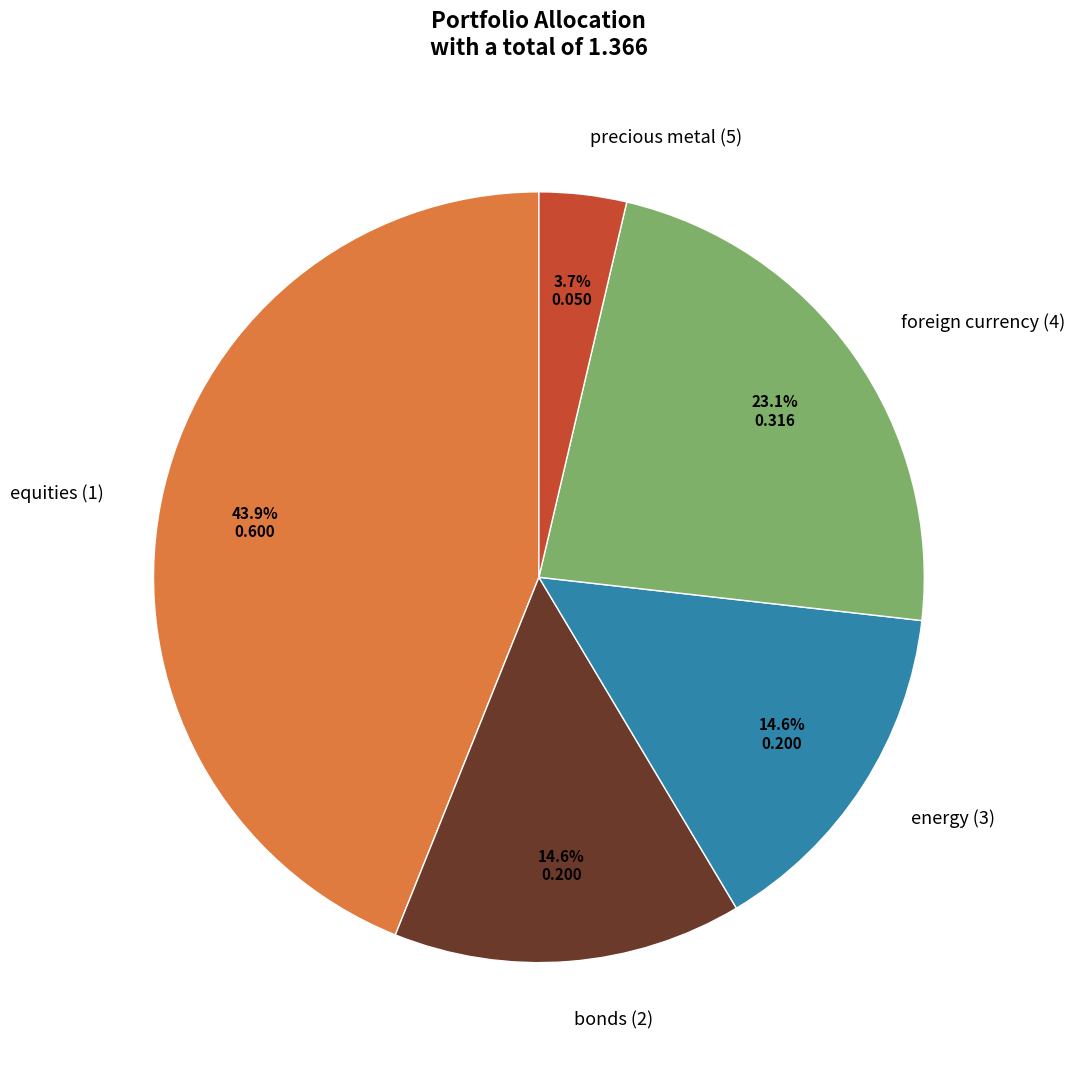

Is there any slice that represents more than half of the pie?

No